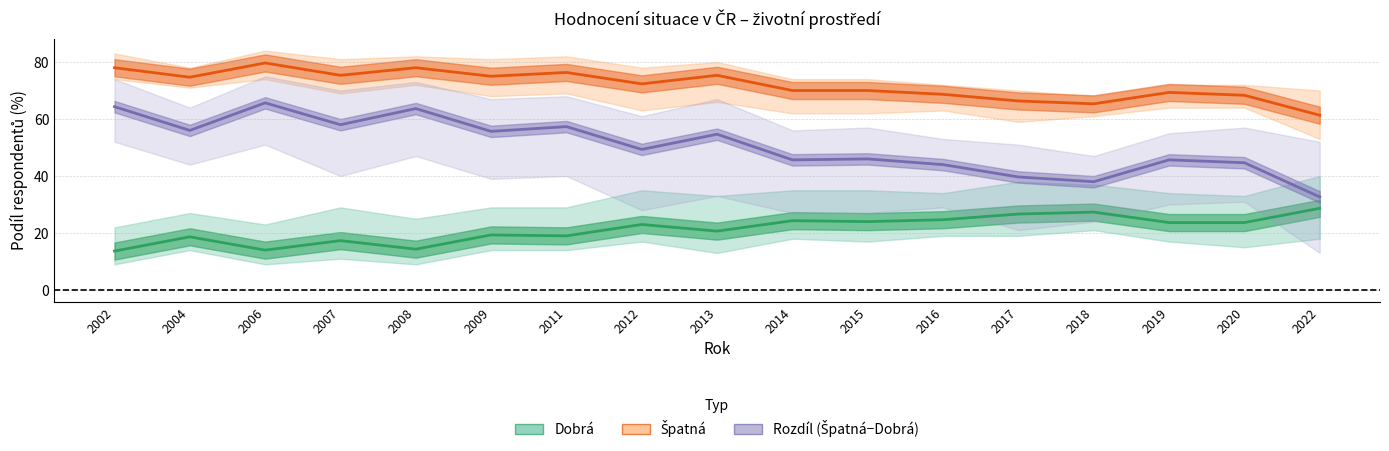

Which category has the lowest value in the Rozdíl Špatná−Dobrá series?

2022